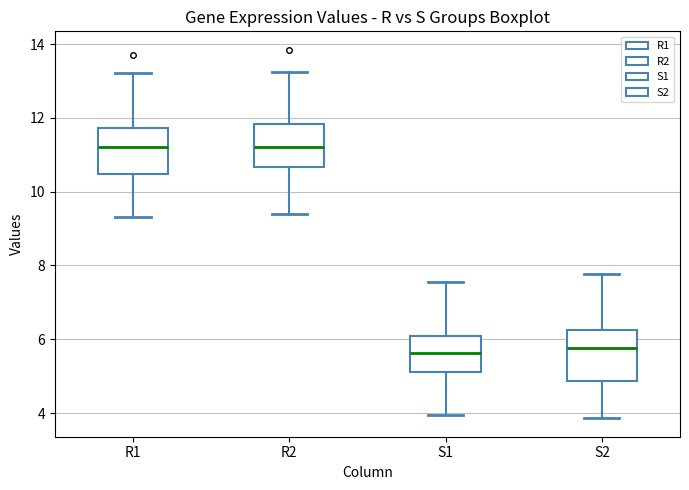

Where is the lower edge of the box for S2 on the y-axis? The values are not printed on the chart, so give them approximately, as read against the axis.

4.8